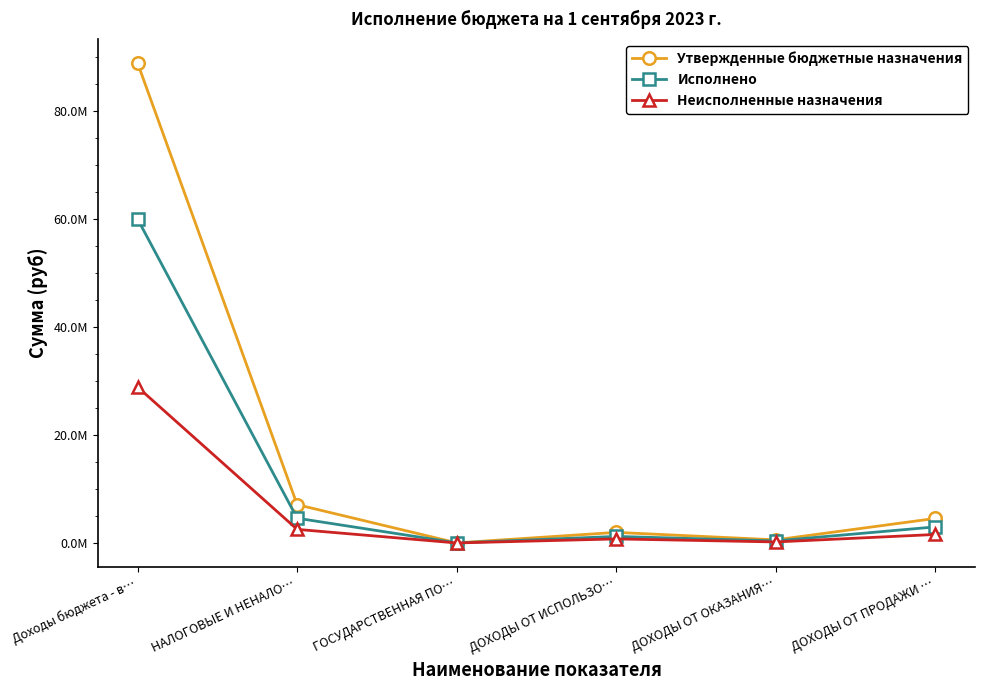

Rank the series by their average value, from highest to lowest.

Утвержденные бюджетные назначения, Исполнено, Неисполненные назначения